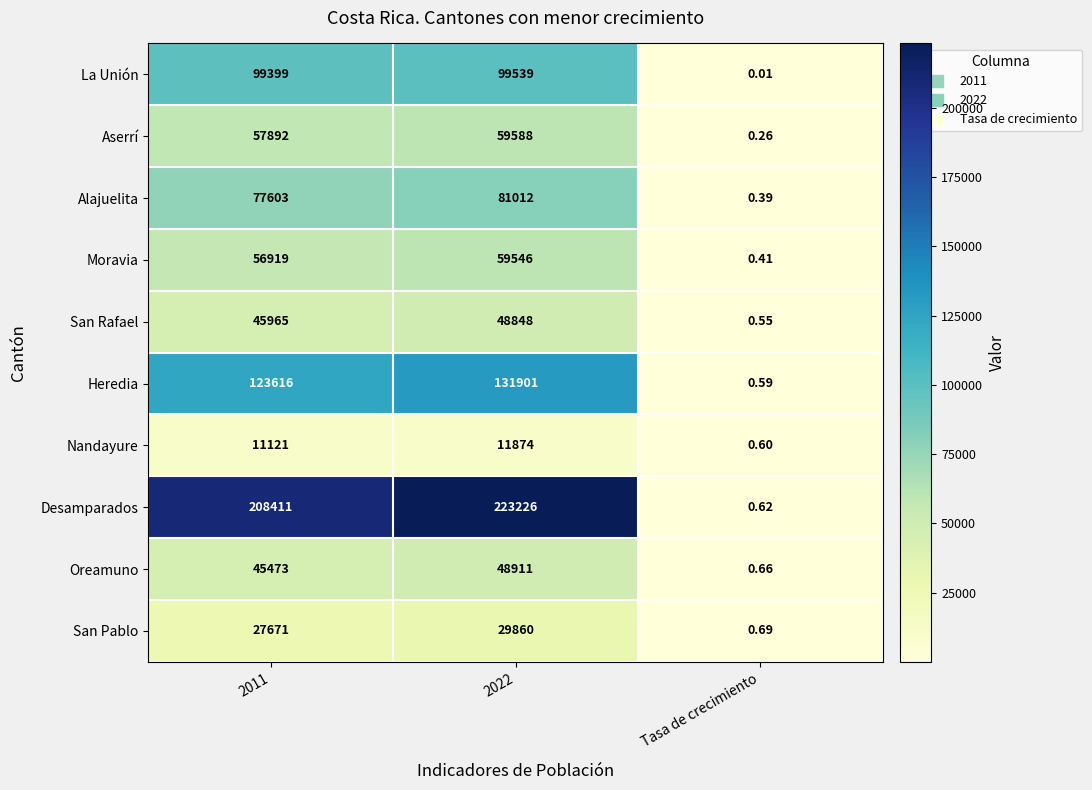

At which category does the chart reach its minimum across all series?

Tasa de crecimiento